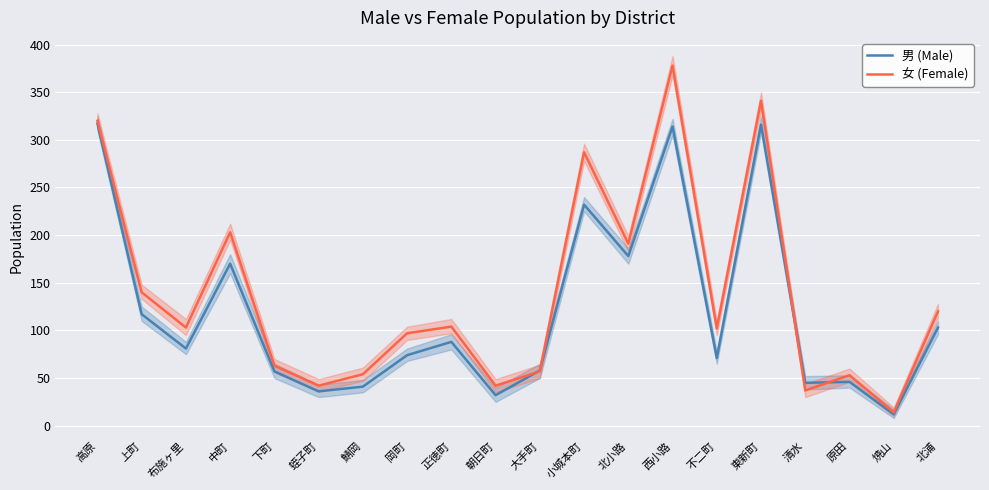

Is the value of 男 (Male) at 中町 greater than the value of 女 (Female) at 鯖岡?

Yes